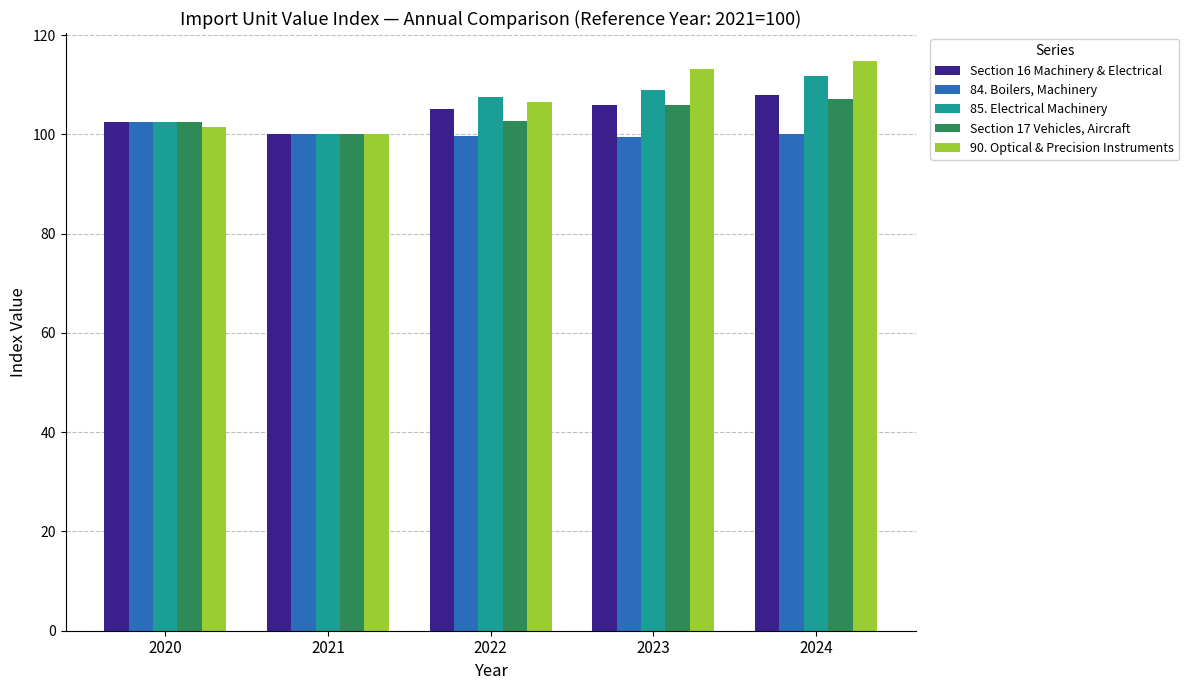

What is the smallest value displayed?

99.4